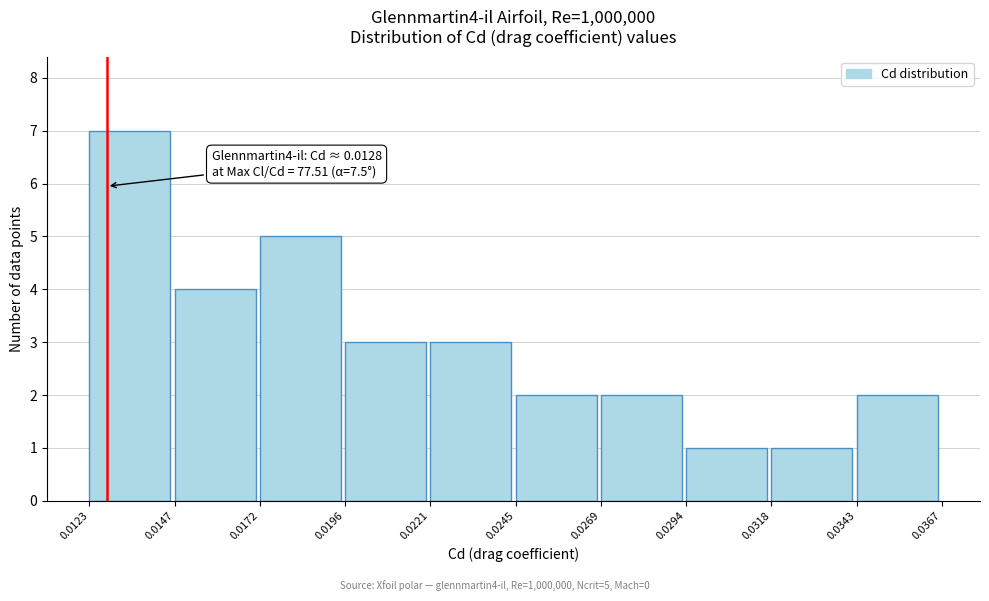

Which range on the x-axis has the tallest bar?

0.0123 to 0.0147